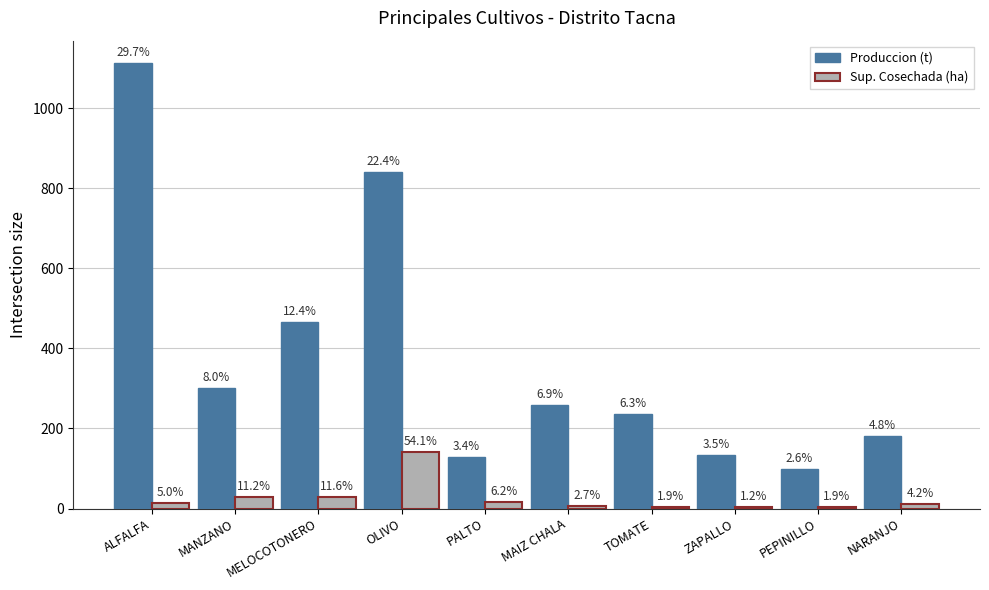

List the labels in order of Produccion (t) value, largest first.

ALFALFA, OLIVO, MELOCOTONERO, MANZANO, MAIZ CHALA, TOMATE, NARANJO, ZAPALLO, PALTO, PEPINILLO